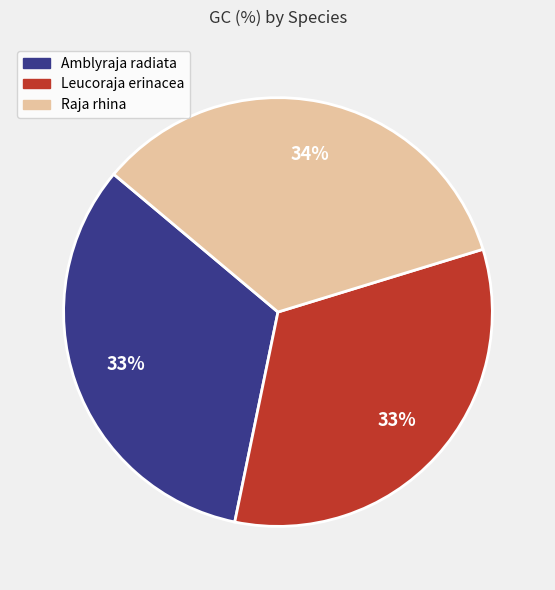

To the nearest percent, what is the combined percentage of Amblyraja radiata and Leucoraja erinacea?

66%